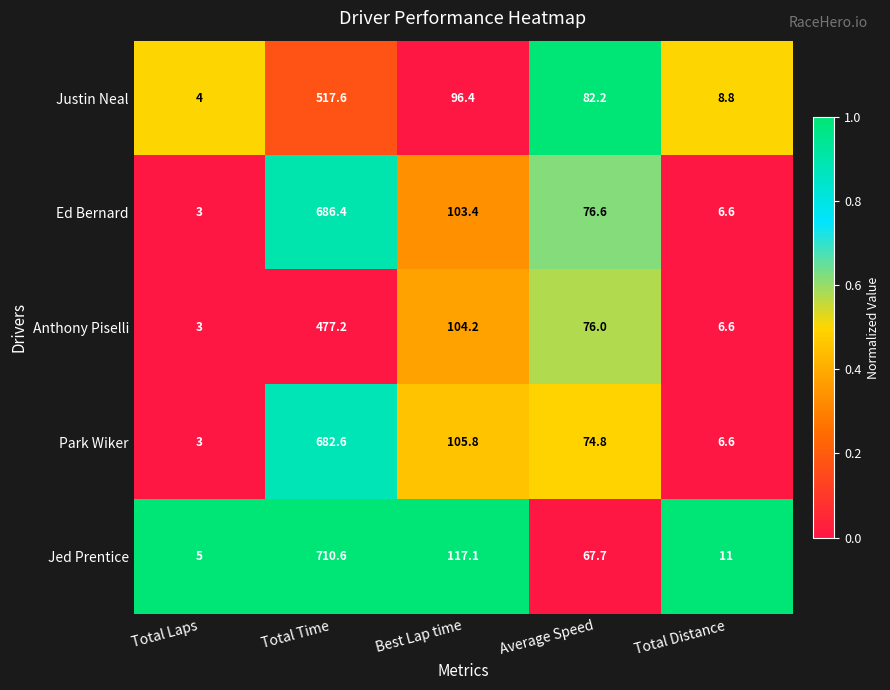

Reading left to right, what are all the values shown in this chart?

Justin Neal: Total Laps=4.0	Total Time=517.6	Best Lap time=96.4	Average Speed=82.2	Total Distance=8.8
Ed Bernard: Total Laps=3.0	Total Time=686.4	Best Lap time=103.4	Average Speed=76.6	Total Distance=6.6
Anthony Piselli: Total Laps=3.0	Total Time=477.2	Best Lap time=104.2	Average Speed=76.0	Total Distance=6.6
Park Wiker: Total Laps=3.0	Total Time=682.6	Best Lap time=105.8	Average Speed=74.8	Total Distance=6.6
Jed Prentice: Total Laps=5.0	Total Time=710.6	Best Lap time=117.1	Average Speed=67.7	Total Distance=11.0